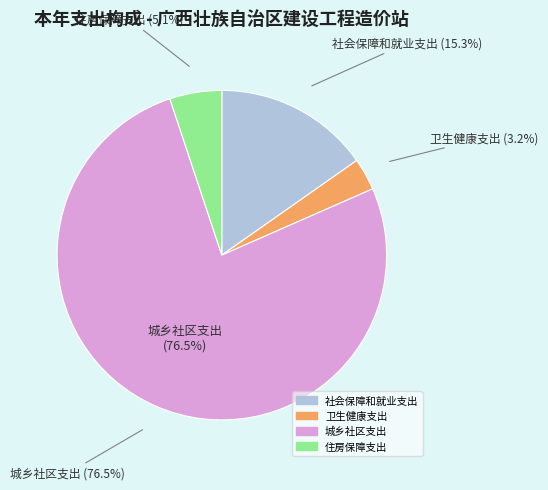

Rank the categories by value from highest to lowest.

城乡社区支出, 社会保障和就业支出, 住房保障支出, 卫生健康支出